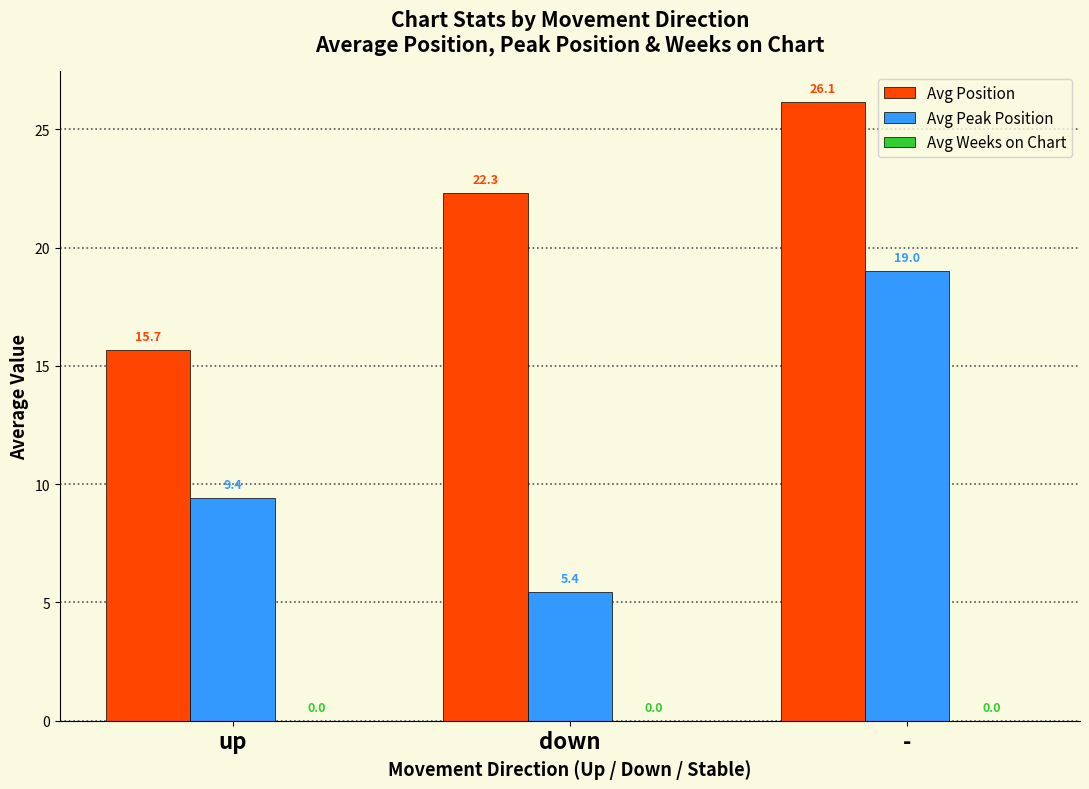

What is the label of the 1st bar from the left?

up